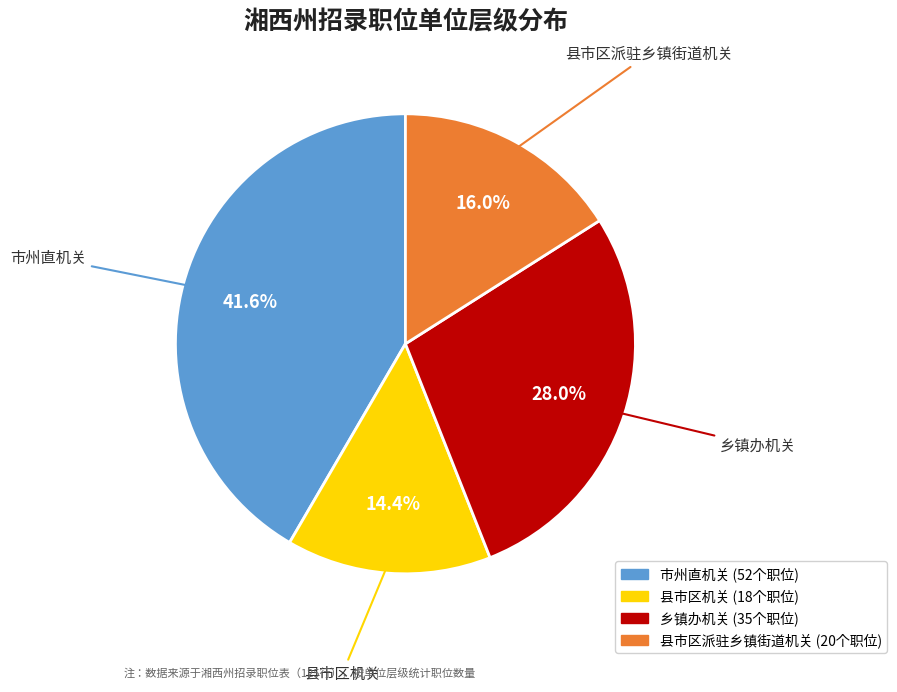

What is the ratio of the value at 县市区机关 to the value at 市州直机关?

0.3